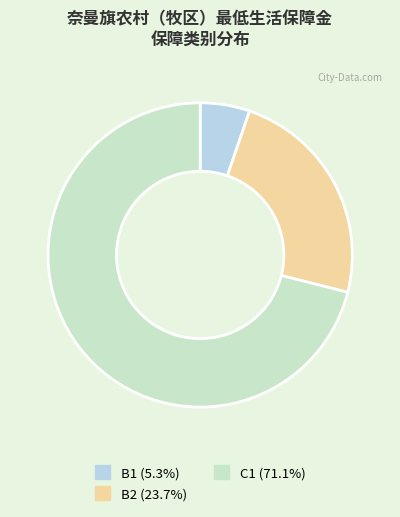

Is C1 the majority of the pie?

Yes